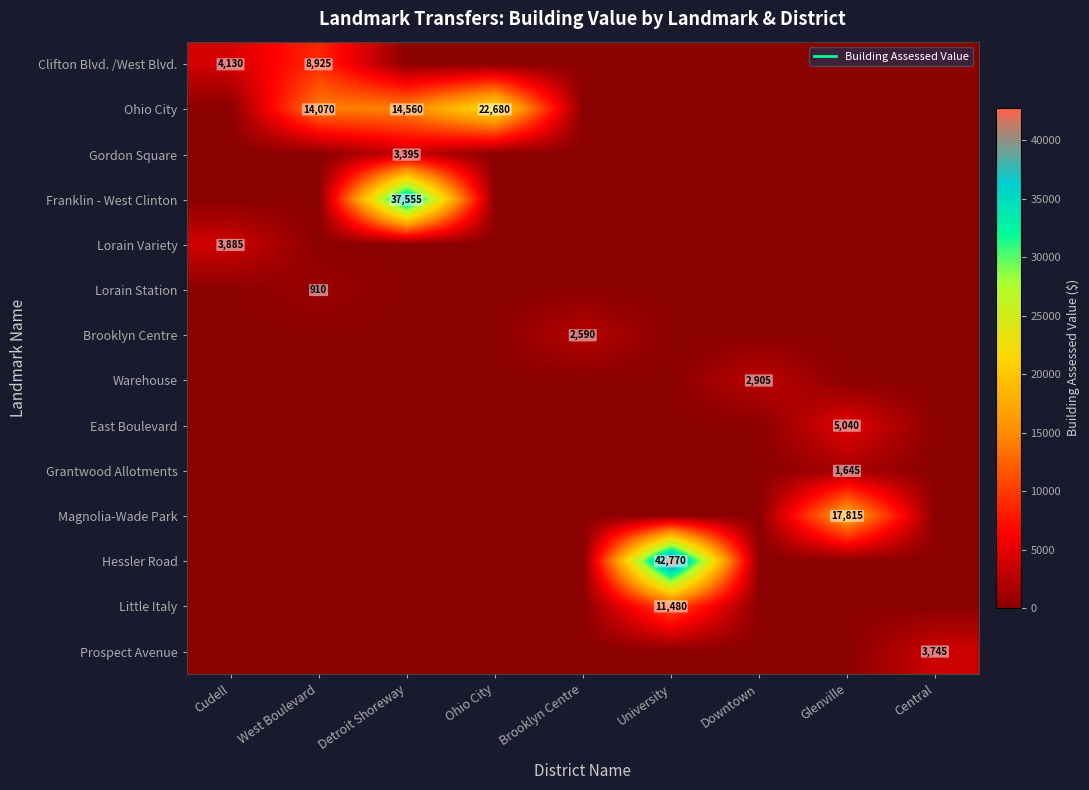

The value of Lorain Station at West Boulevard is 205. True or false?

False